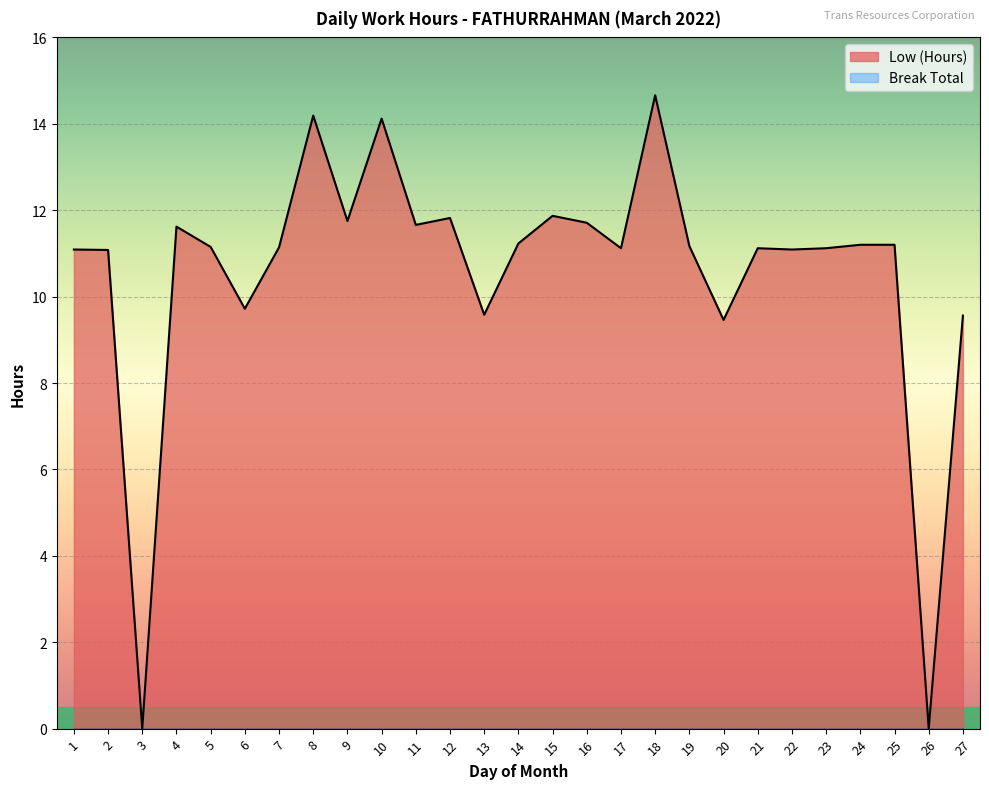

At which category does the chart reach its minimum across all series?

3